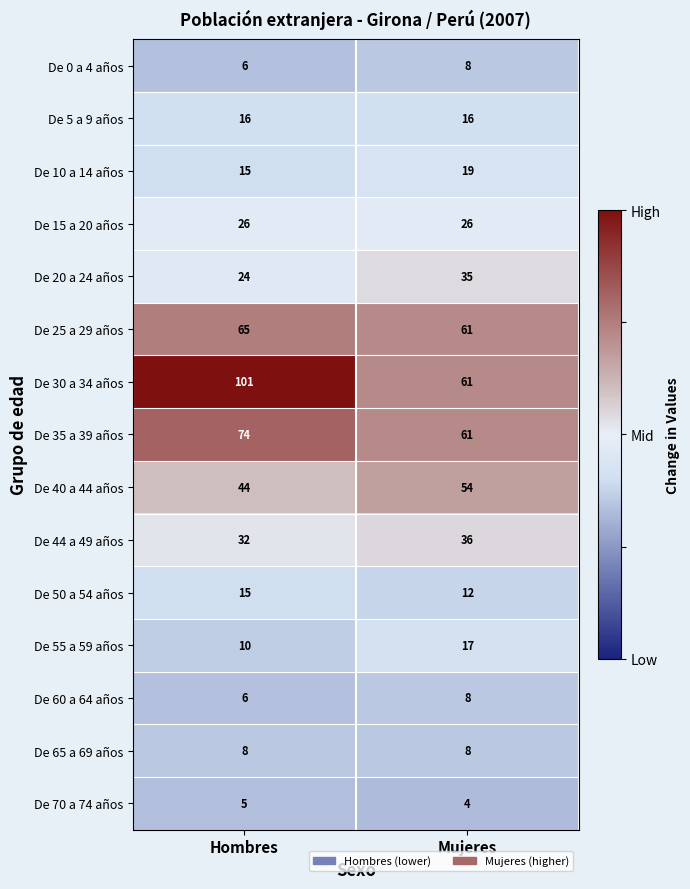

What is the minimum value for De 0 a 4 años?

6